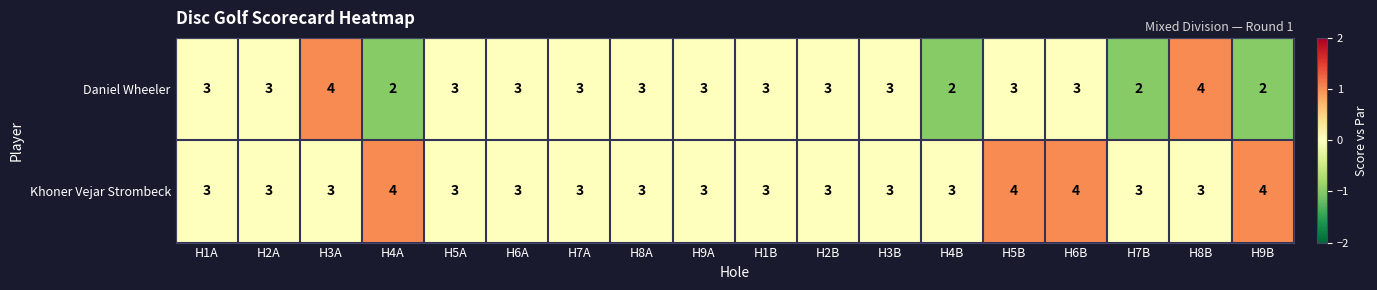

The Daniel Wheeler series shows 4 at H6A. True or false?

False